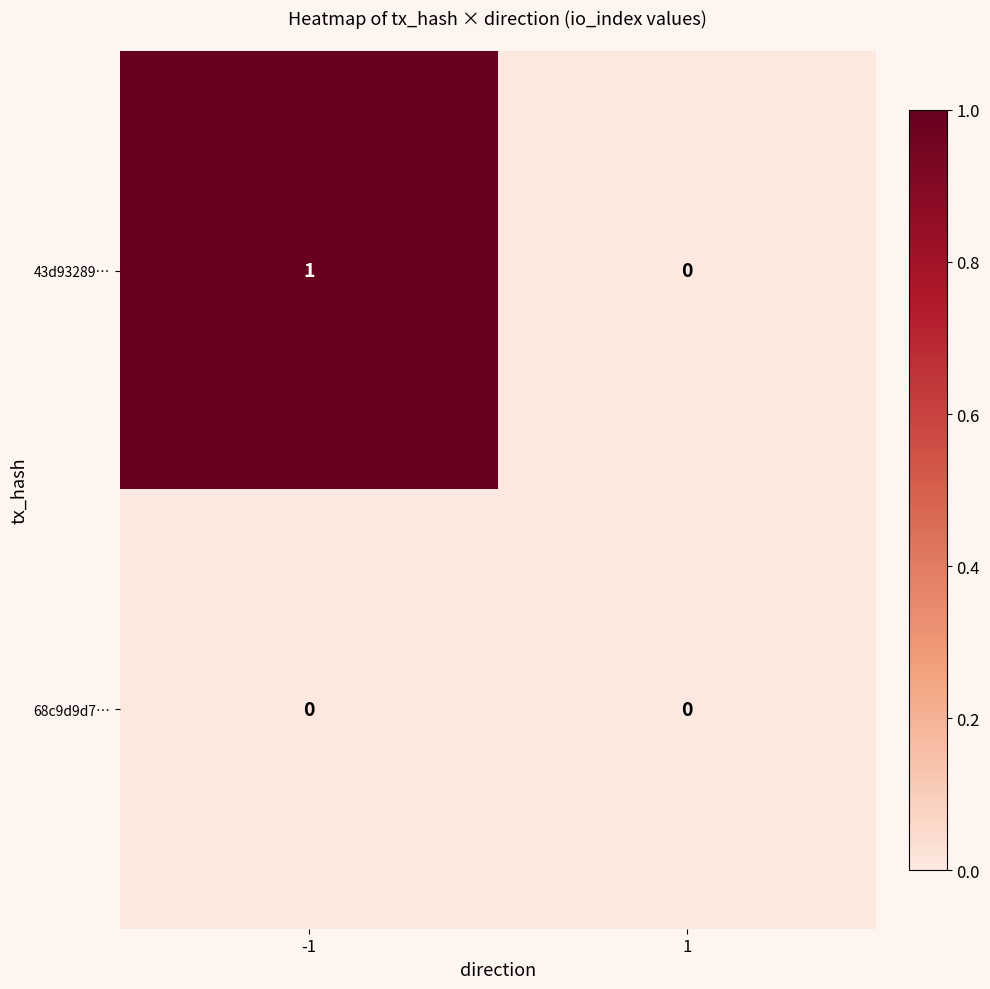

What is the spread (max minus min) of values at -1?

1